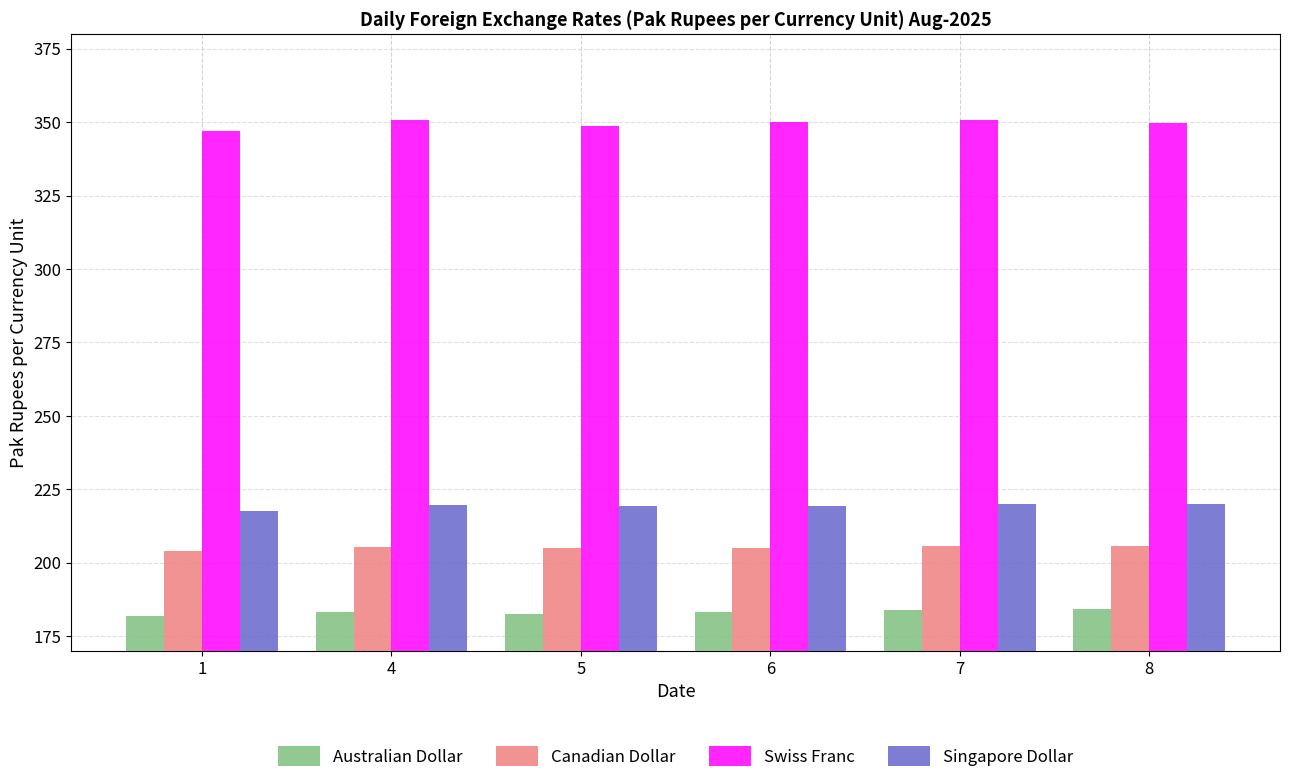

Which series has the widest spread of values?

Swiss Franc